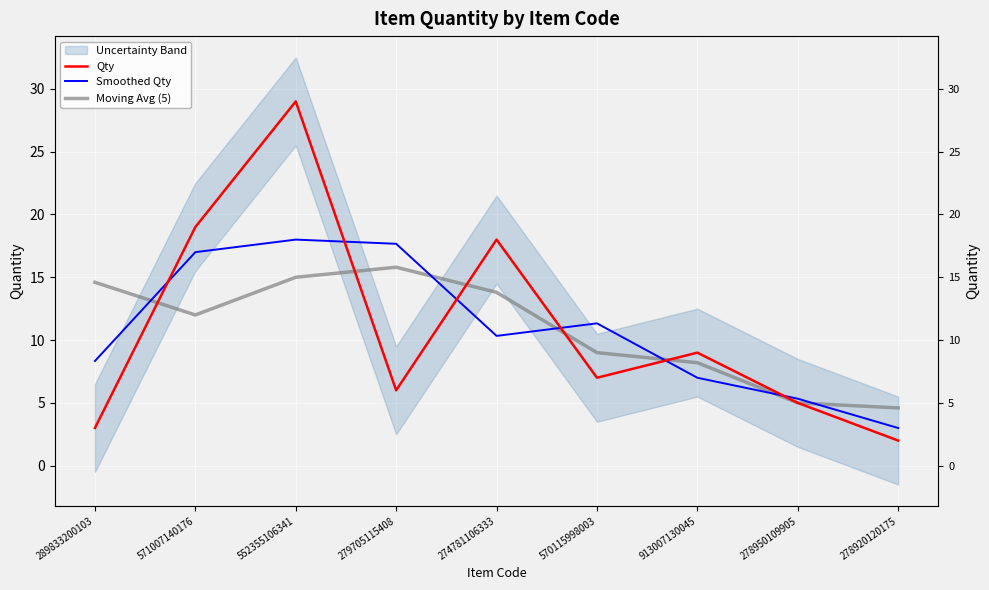

What is the difference between the highest and lowest values at 913007130045?

2.0